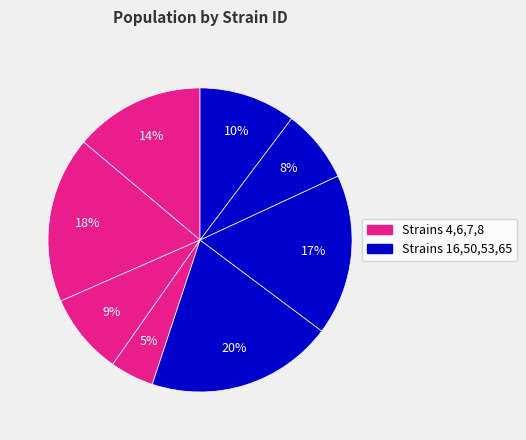

How many segments does this pie chart have?

8